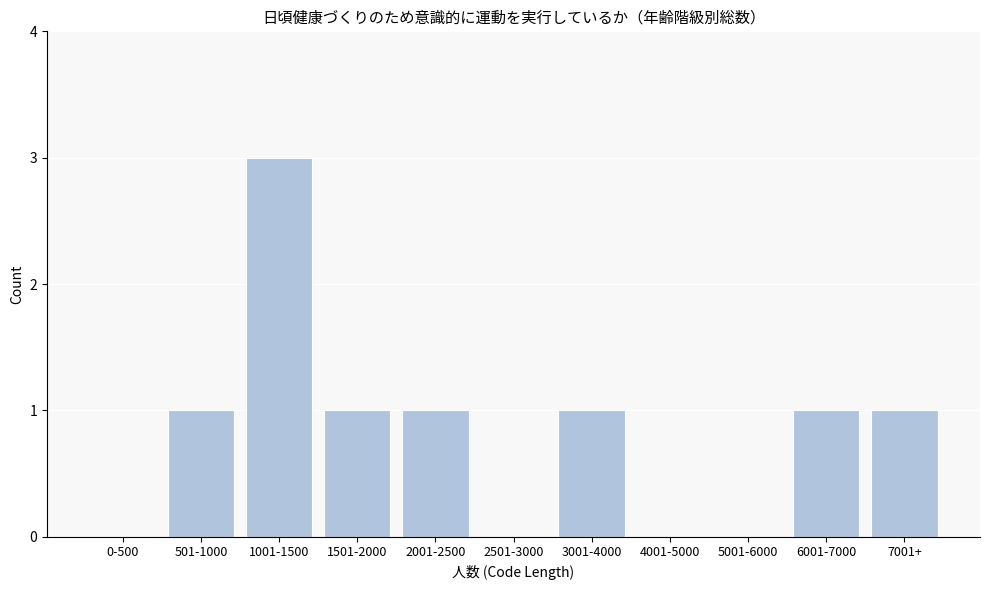

Reading left to right, transcribe all the data shown in this chart.

0-500=0	501-1000=1	1001-1500=3	1501-2000=1	2001-2500=1	2501-3000=0	3001-4000=1	4001-5000=0	5001-6000=0	6001-7000=1	7001+=1